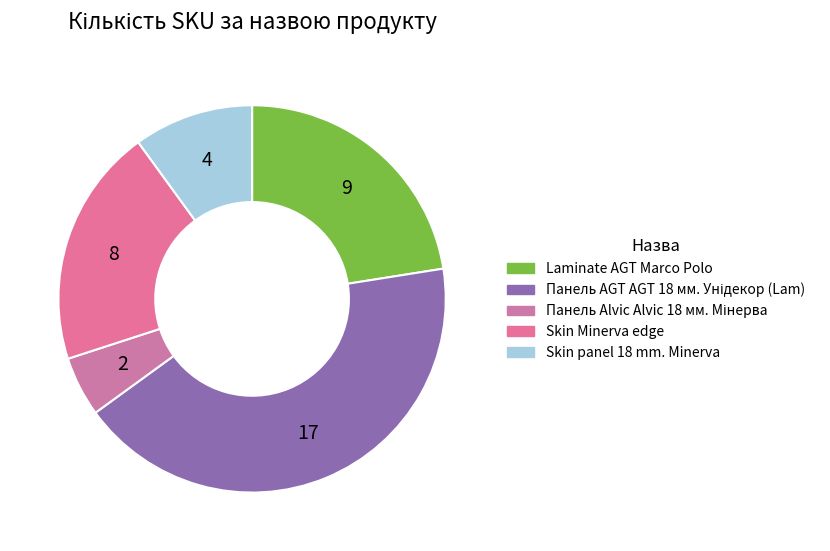

Does any single category account for the majority?

No